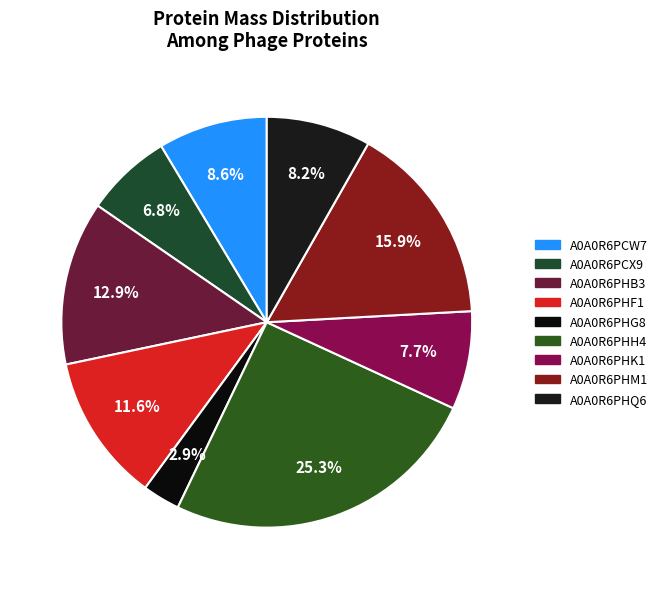

Which category has the smallest portion of the pie?

A0A0R6PHG8